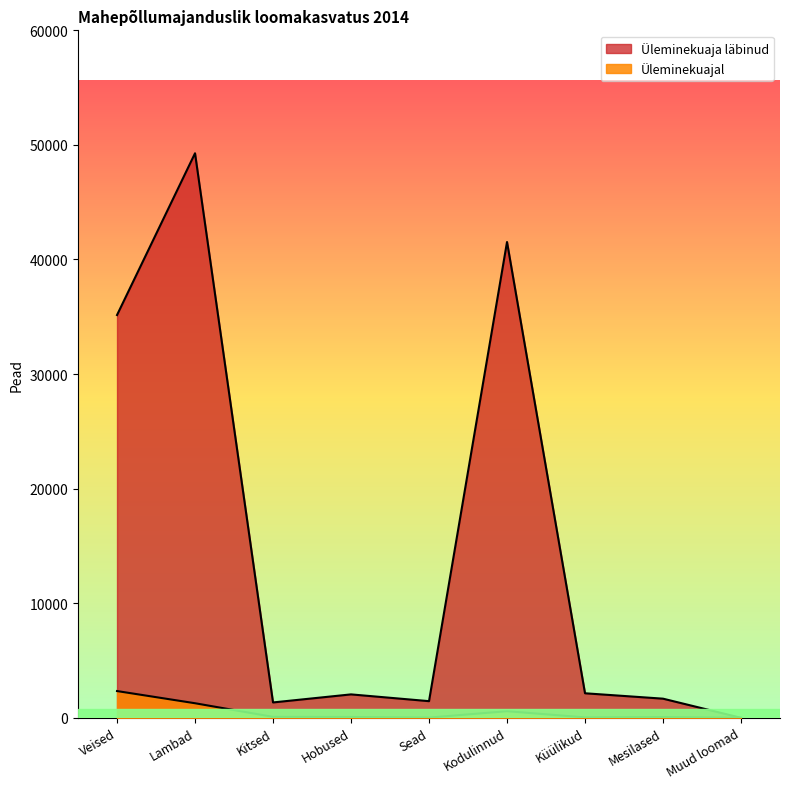

What position from the right is Kodulinnud?

4